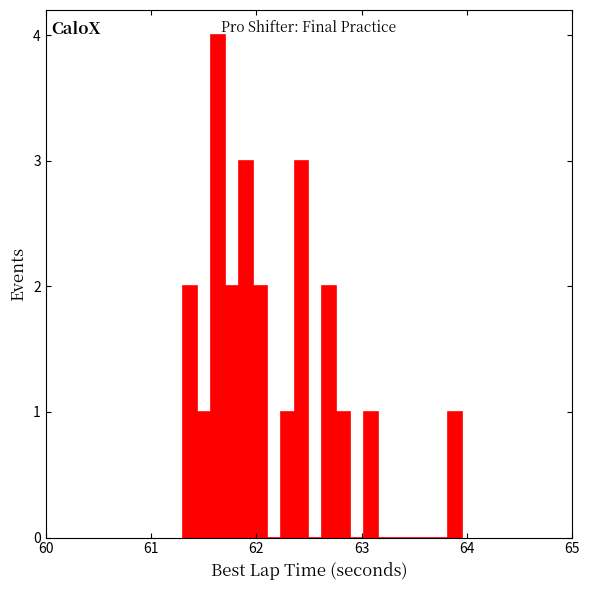

Read against the x-axis, roughly where is the centre of the tallest bar?

61.6